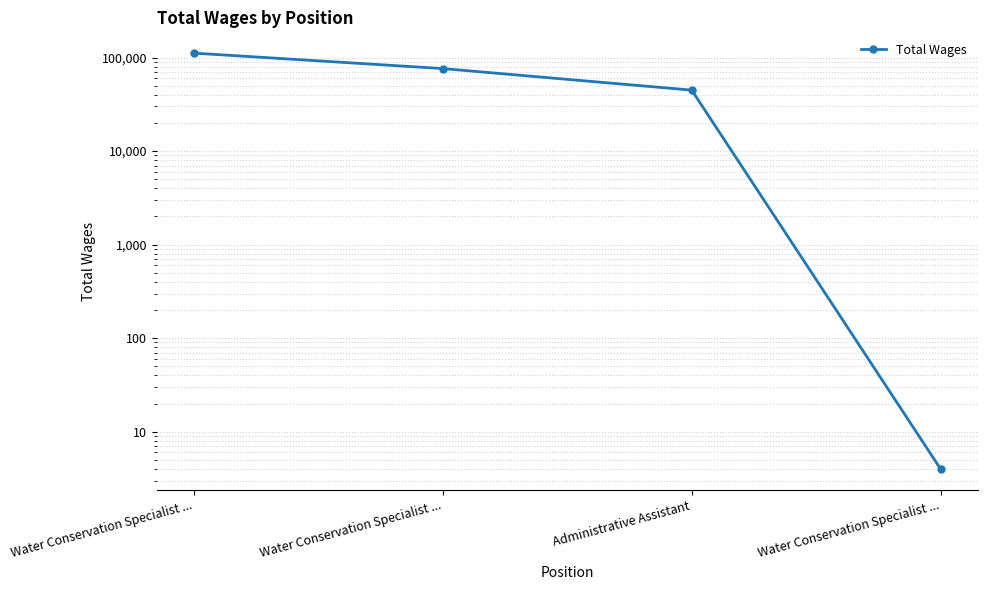

Count the number of categories in the chart.

4